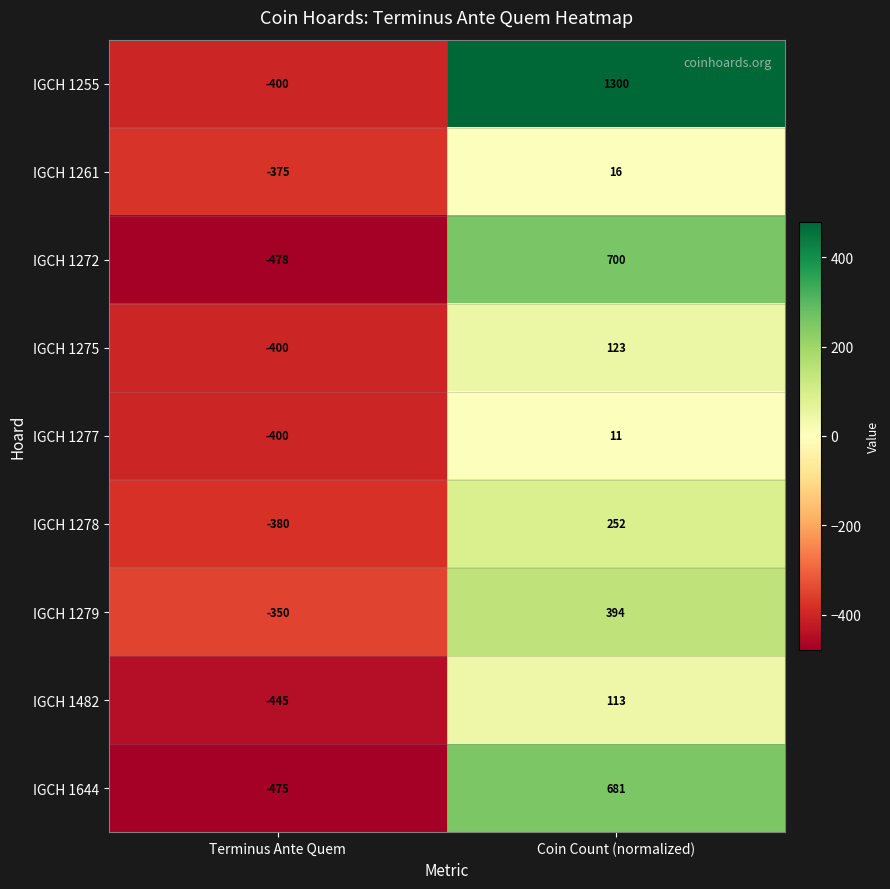

Between Terminus Ante Quem and Coin Count (normalized), which series saw the biggest shift?

IGCH 1255